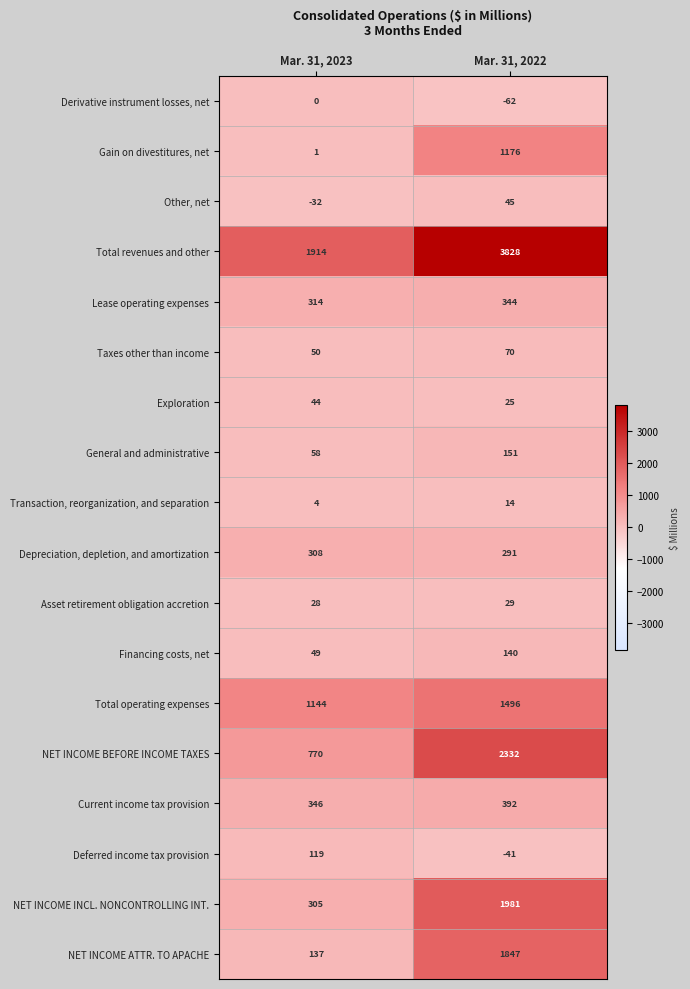

Between Mar. 31, 2023 and Mar. 31, 2022, which series saw the biggest shift?

Total revenues and other